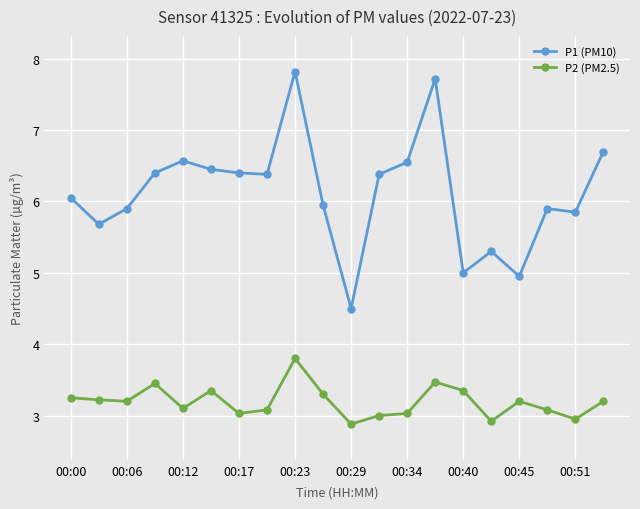

Rank the series by their maximum value, from lowest to highest.

P2 (PM2.5), P1 (PM10)